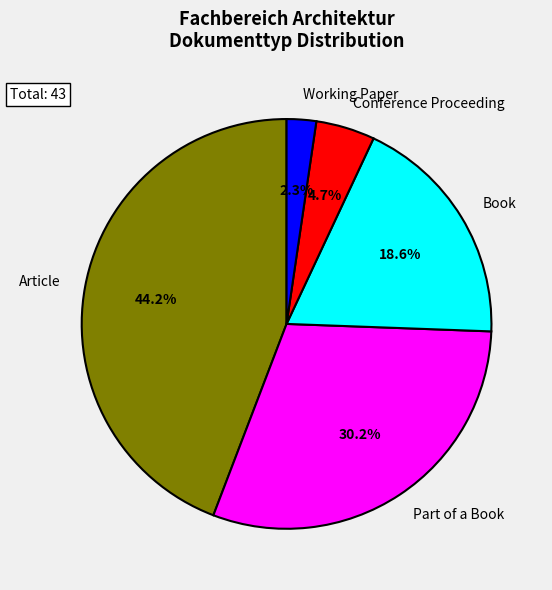

To the nearest percent, what is the combined percentage of Article and Part of a Book?

74%